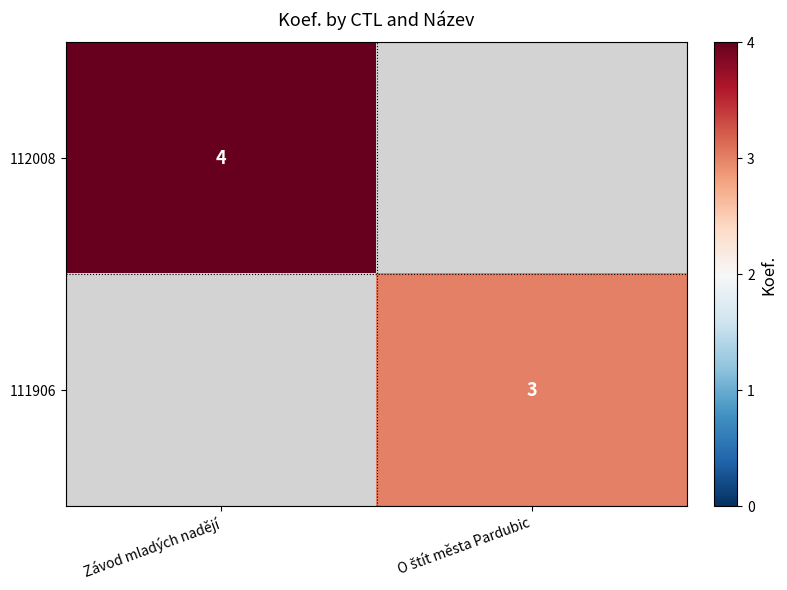

Is it true that 112008 equals 4 at Závod mladých nadějí?

True